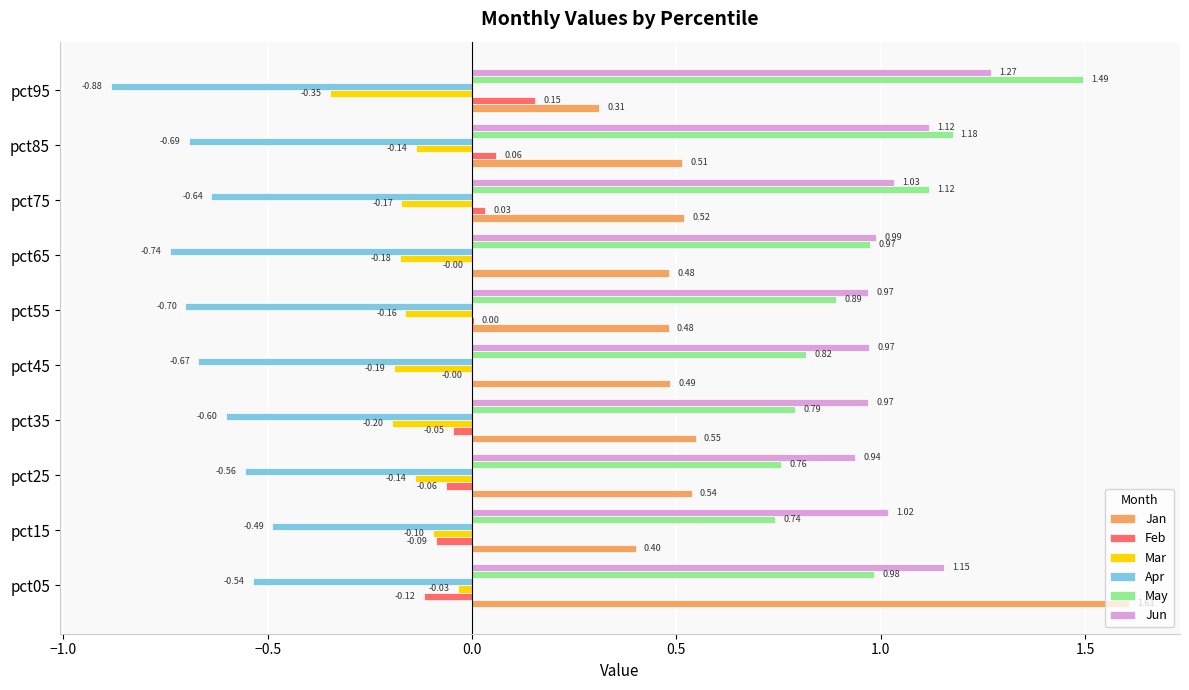

At which label is Apr closest to 0?

pct15